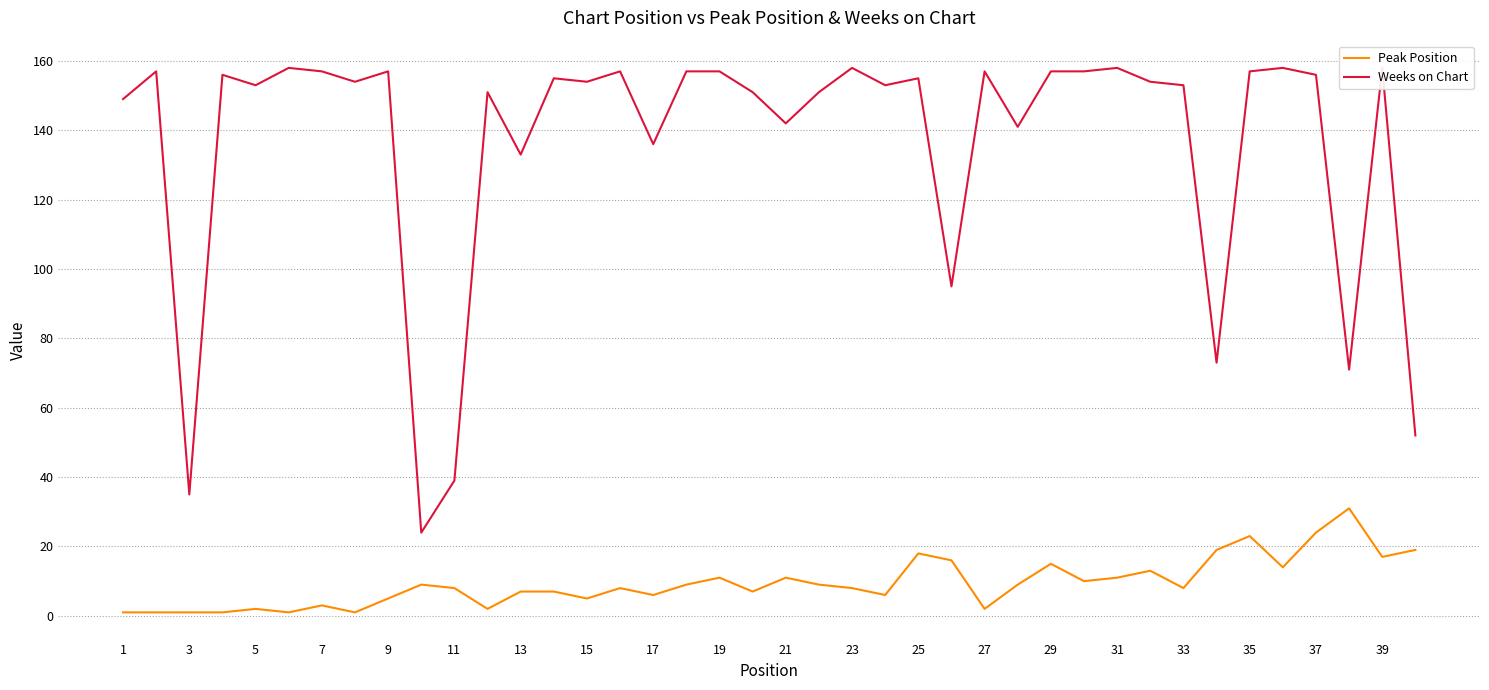

What is the smallest value displayed?

1